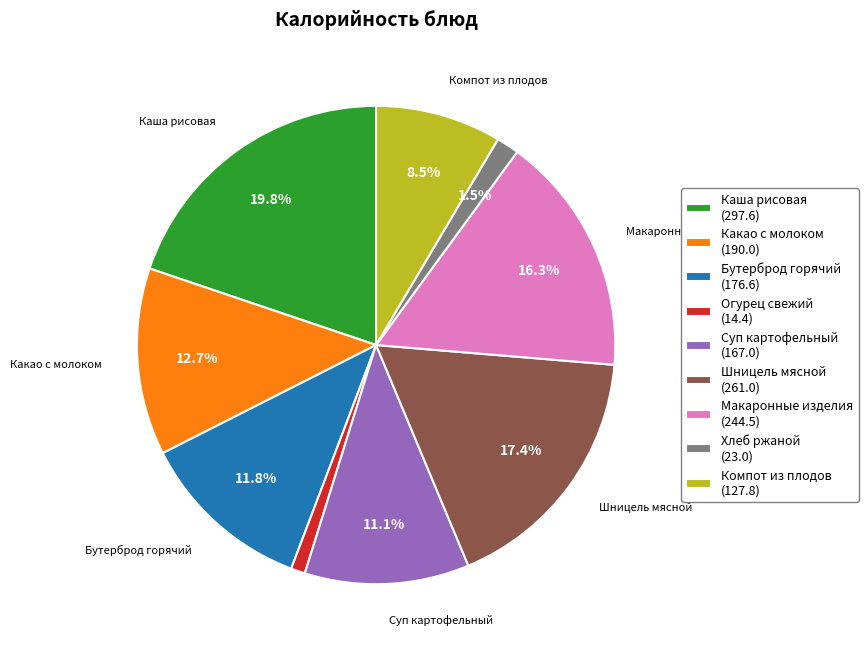

Is the sum of Компот из плодов (127.8) and Бутерброд горячий (176.6) greater than half?

No